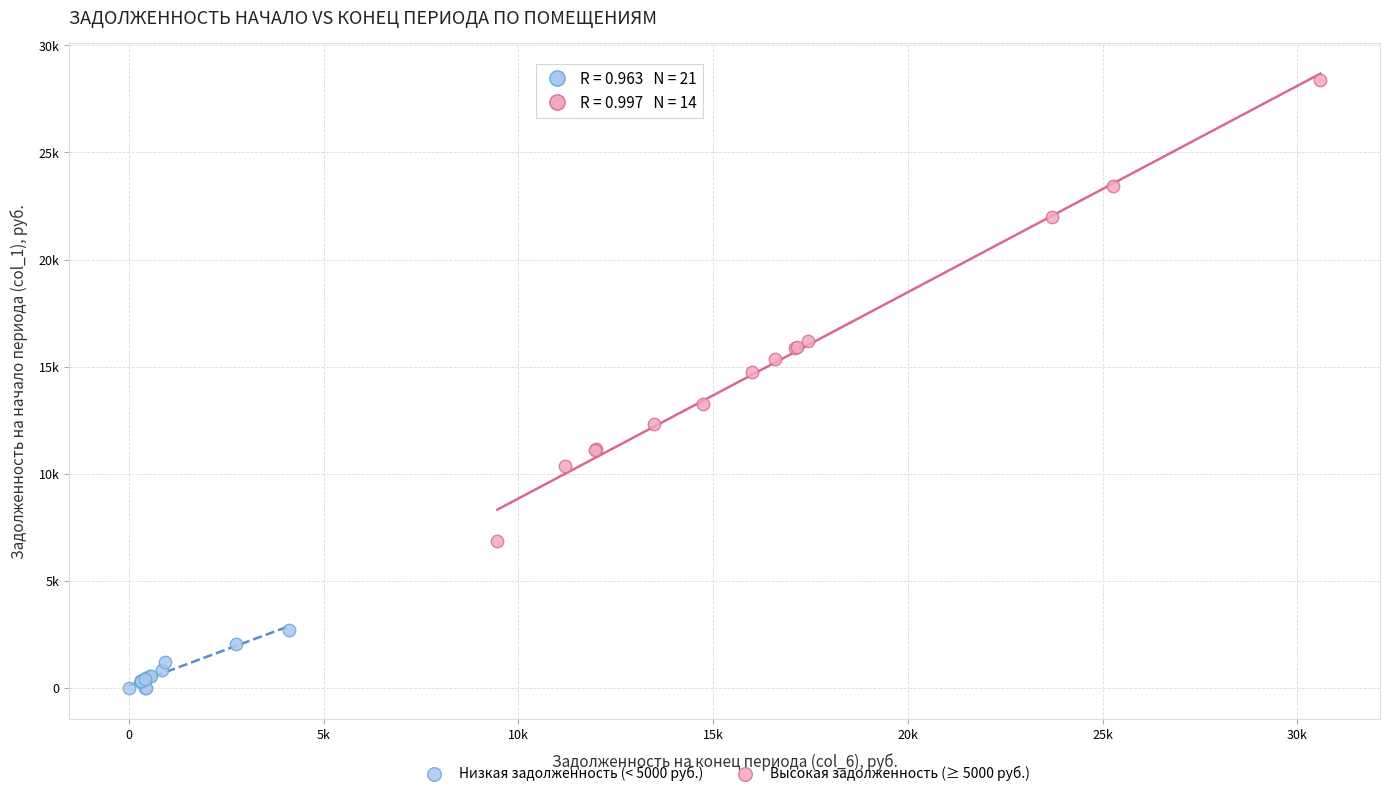

What are all the series names shown in the legend?

Низкая задолженность (< 5000 руб.), Высокая задолженность (≥ 5000 руб.)